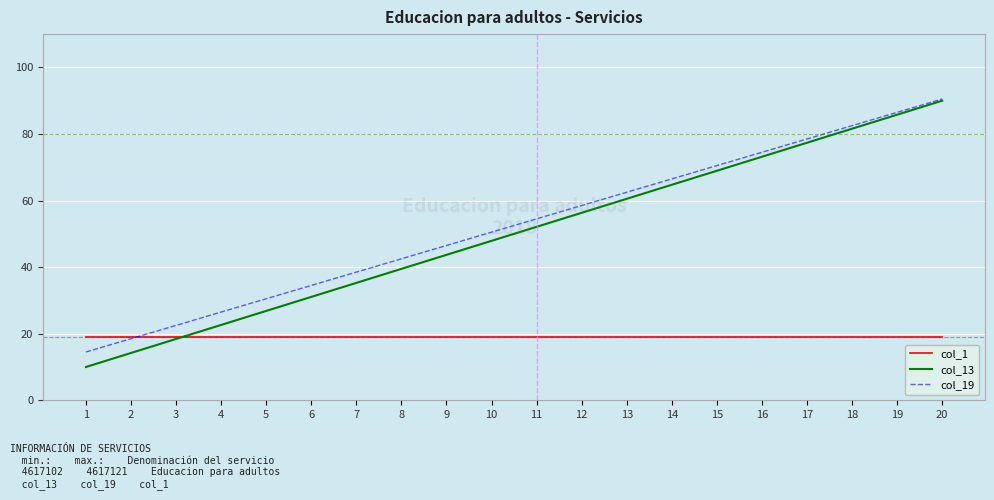

Reading left to right, extract all data points from this chart.

col_1: 1=19.0	2=19.0	3=19.0	4=19.0	5=19.0	6=19.0	7=19.0	8=19.0	9=19.0	10=19.0	11=19.0	12=19.0	13=19.0	14=19.0	15=19.0	16=19.0	17=19.0	18=19.0	19=19.0	20=19.0
col_13: 1=10.0	2=14.2	3=18.4	4=22.6	5=26.8	6=31.1	7=35.3	8=39.5	9=43.7	10=47.9	11=52.1	12=56.3	13=60.5	14=64.7	15=68.9	16=73.2	17=77.4	18=81.6	19=85.8	20=90.0
col_19: 1=14.5	2=18.5	3=22.5	4=26.5	5=30.5	6=34.5	7=38.5	8=42.5	9=46.5	10=50.5	11=54.5	12=58.5	13=62.5	14=66.5	15=70.5	16=74.5	17=78.5	18=82.5	19=86.5	20=90.5